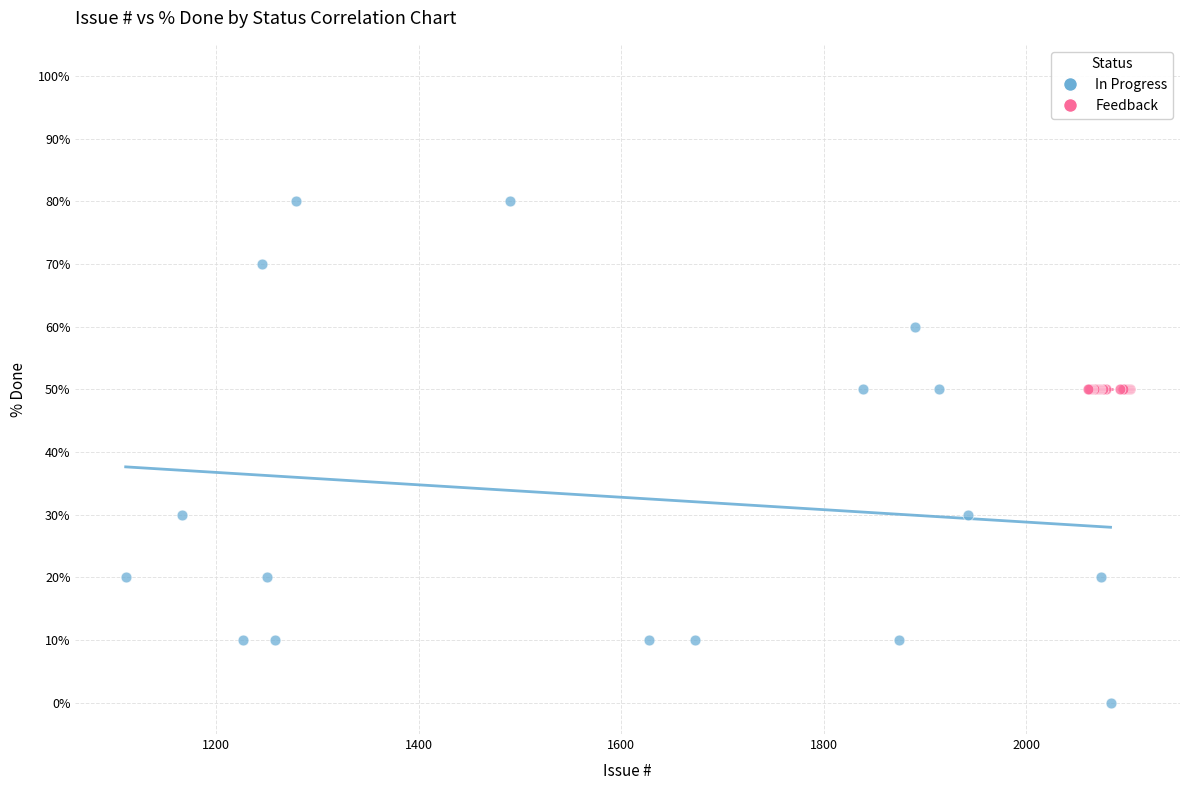

Which series contains the highest Y value?

In Progress